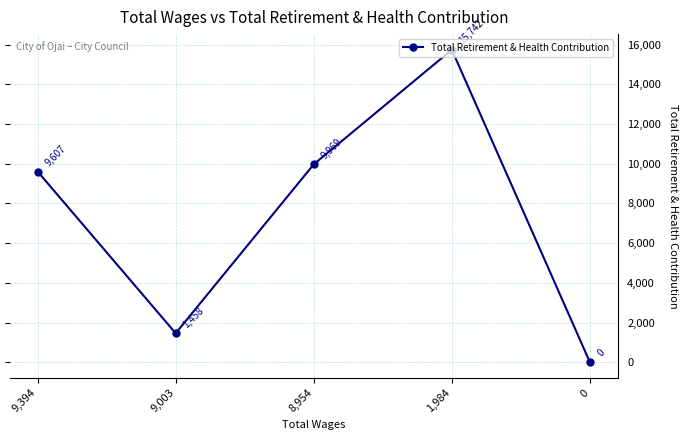

What is the approximate value at 8,954?

9969